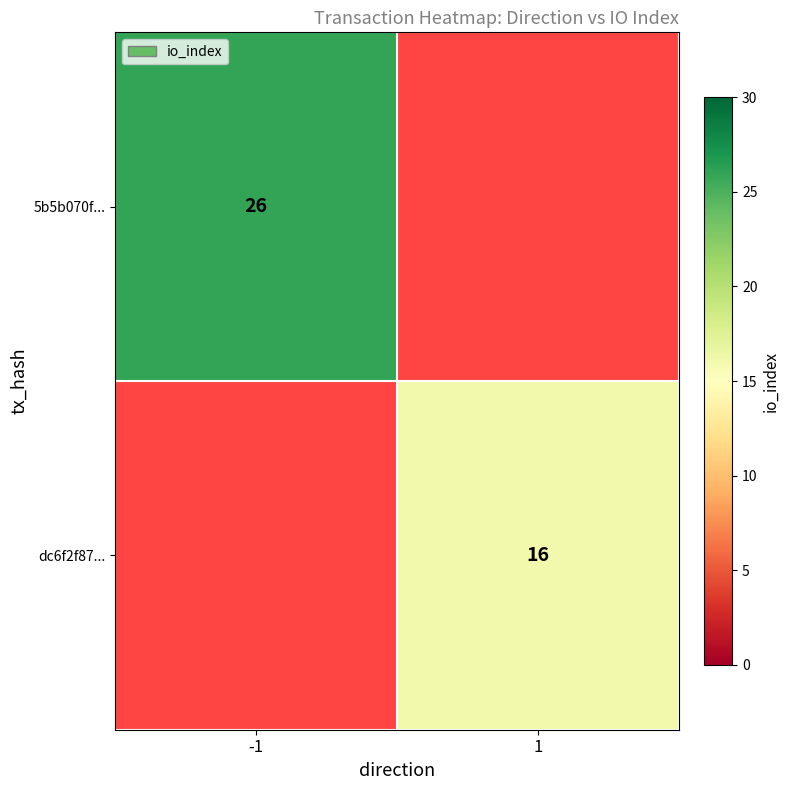

The 5b5b070f... series shows 26 at -1. True or false?

True